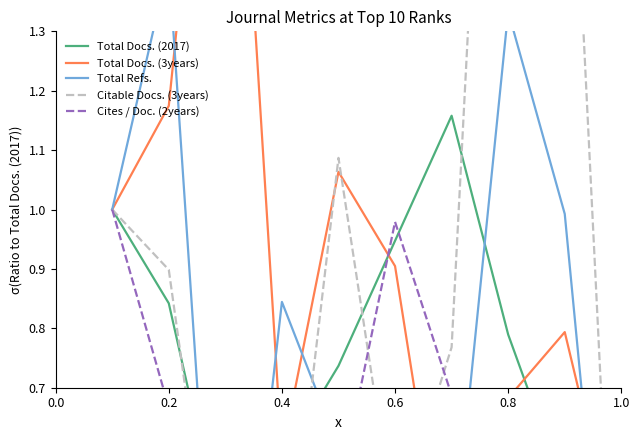

True or false: Total Docs. (2017) has a value of 0.4 at 0.4.

False